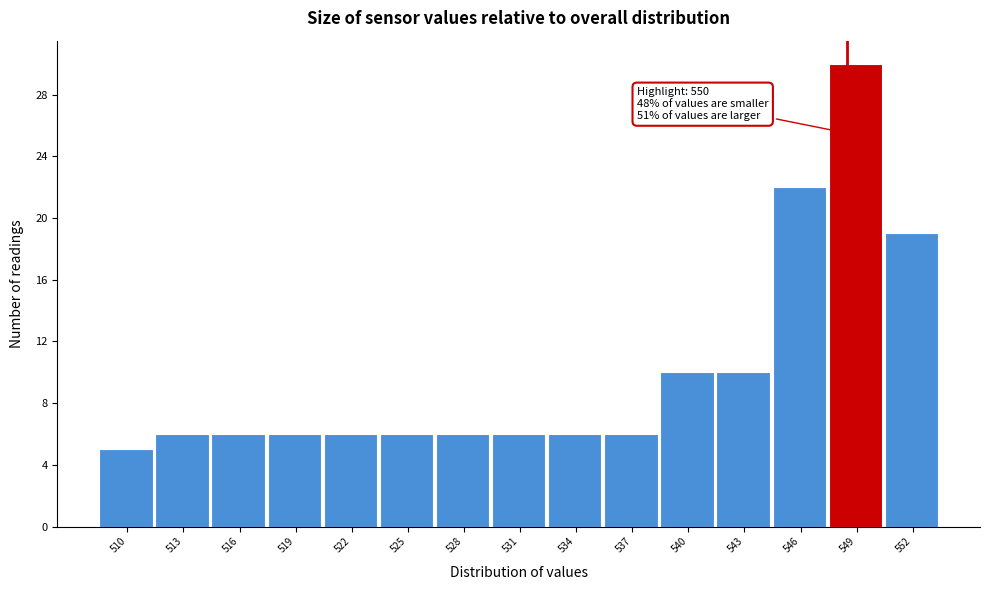

Reading left to right, transcribe all the data shown in this chart.

510=5	513=6	516=6	519=6	522=6	525=6	528=6	531=6	534=6	537=6	540=10	543=10	546=22	549=30	552=19